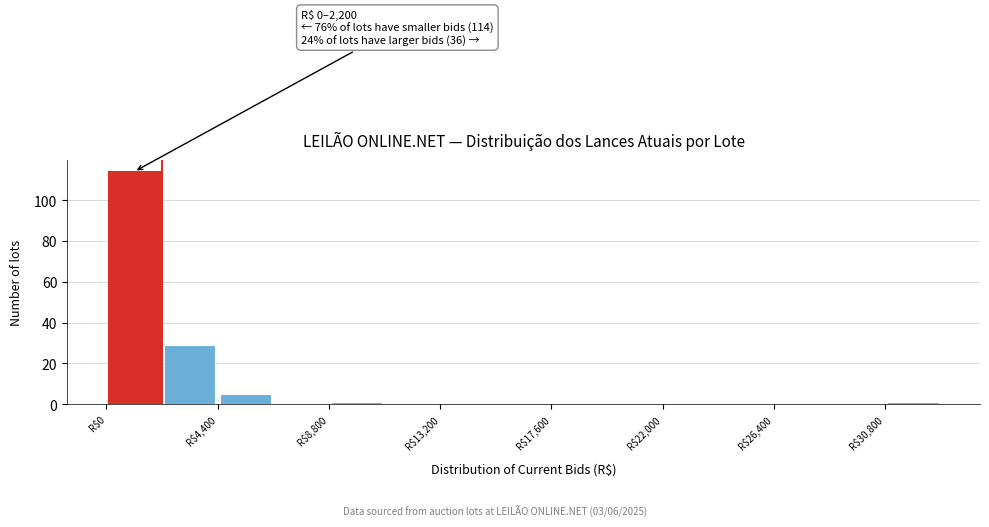

Which range on the x-axis has the tallest bar?

0 to 2200